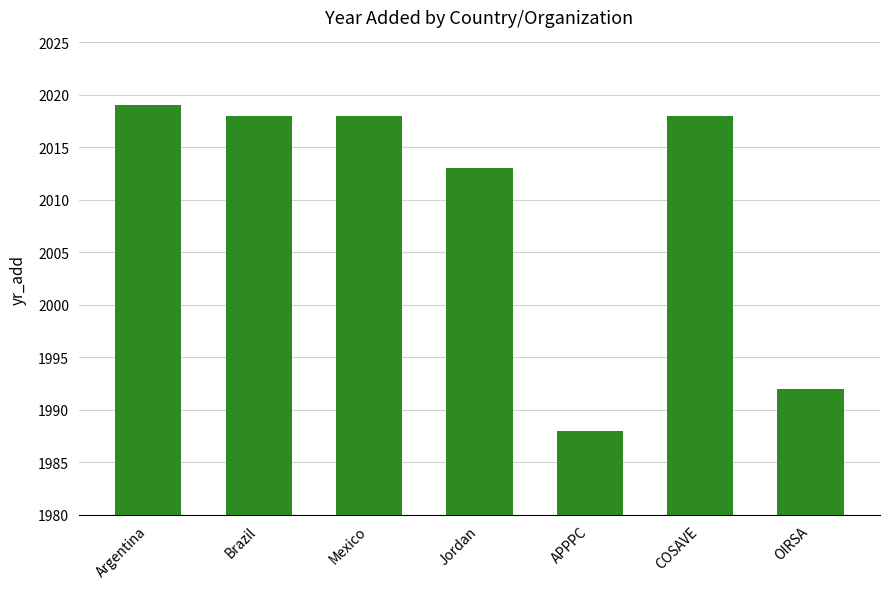

Which category has the highest value across all series?

Argentina